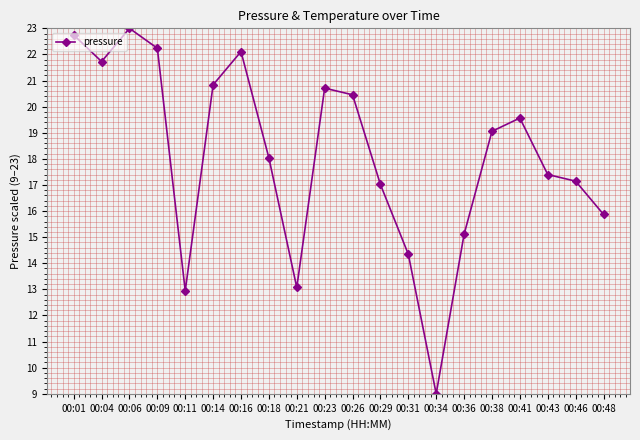

Where does the data first go above 19?

00:01